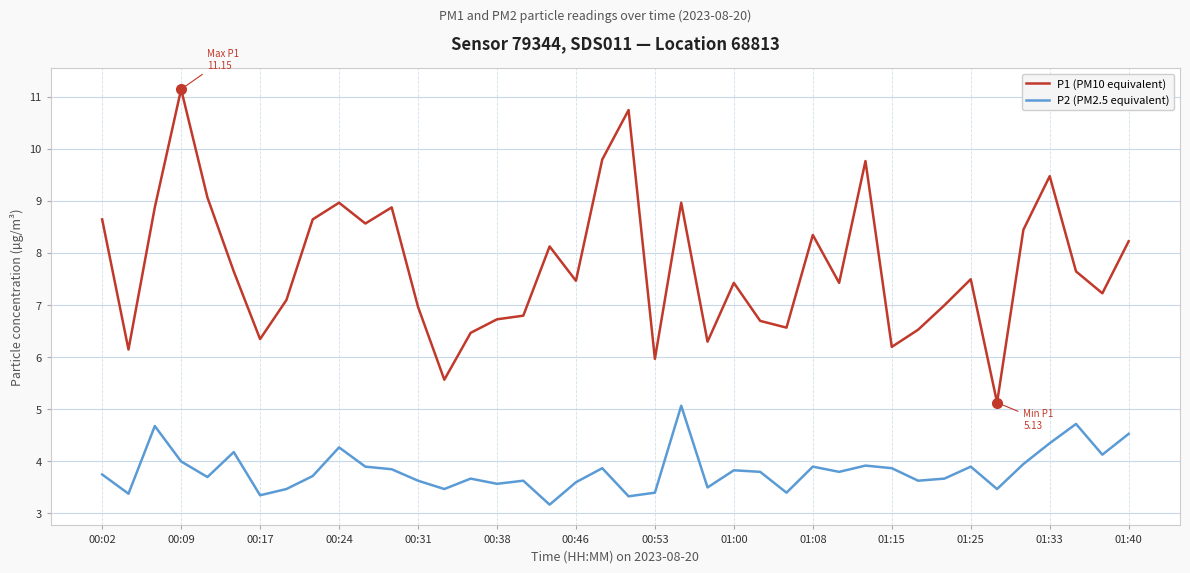

True or false: P1 (PM10 equivalent) and P2 (PM2.5 equivalent) intersect in this chart.

False